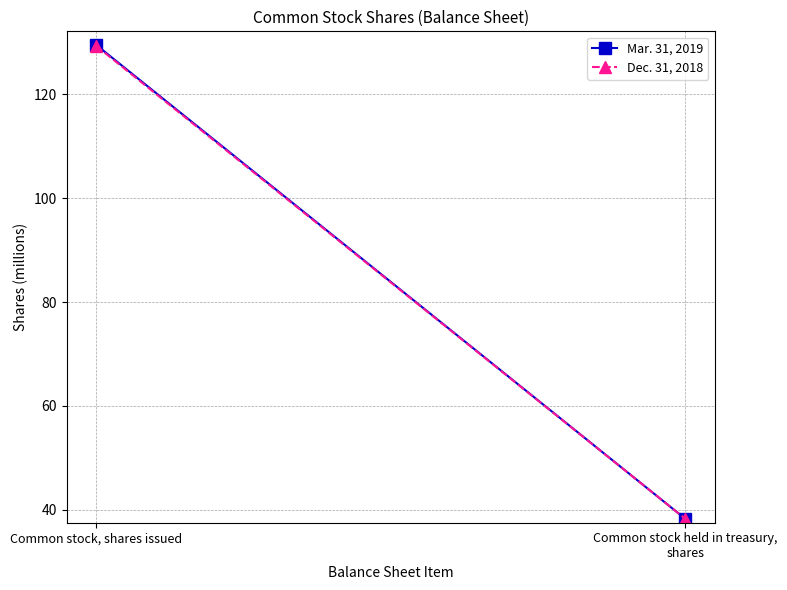

Reading left to right, transcribe all the data shown in this chart.

Mar. 31, 2019: 129.5	38.3
Dec. 31, 2018: 129.3	38.3